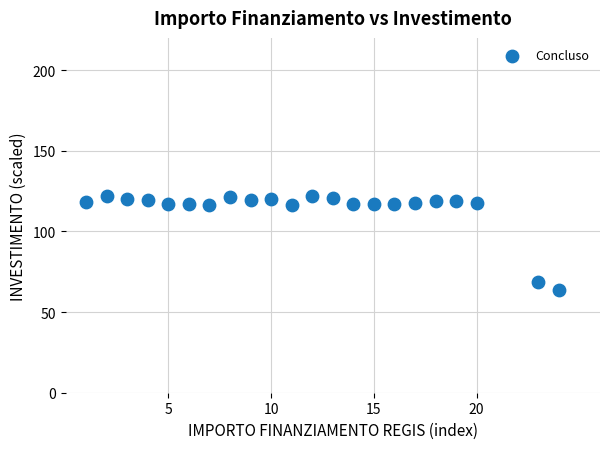

What is the range of Y values (max minus min)?

58.3